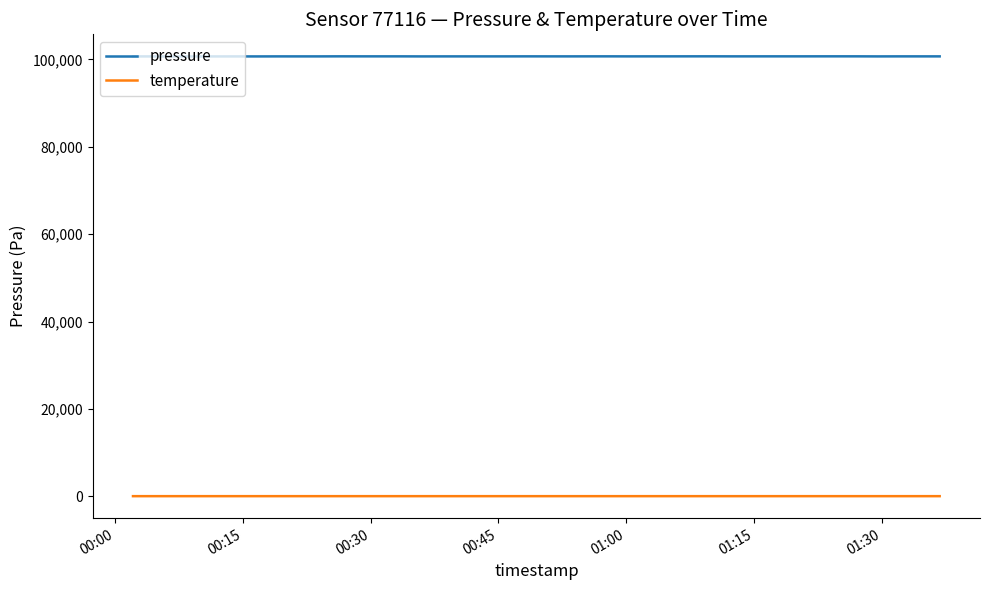

Rank the series by their maximum value, from highest to lowest.

pressure, temperature